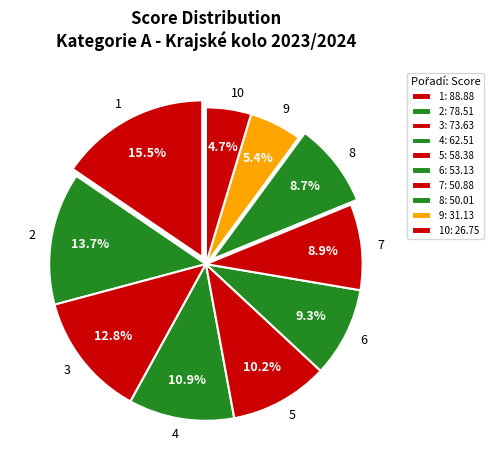

How many slices are in this pie chart?

10